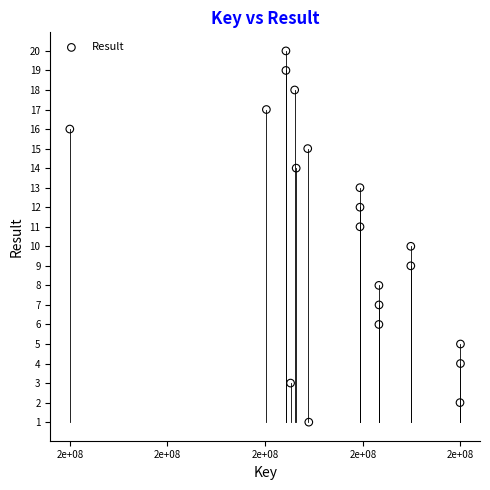

What is the range of Y values (max minus min)?

19